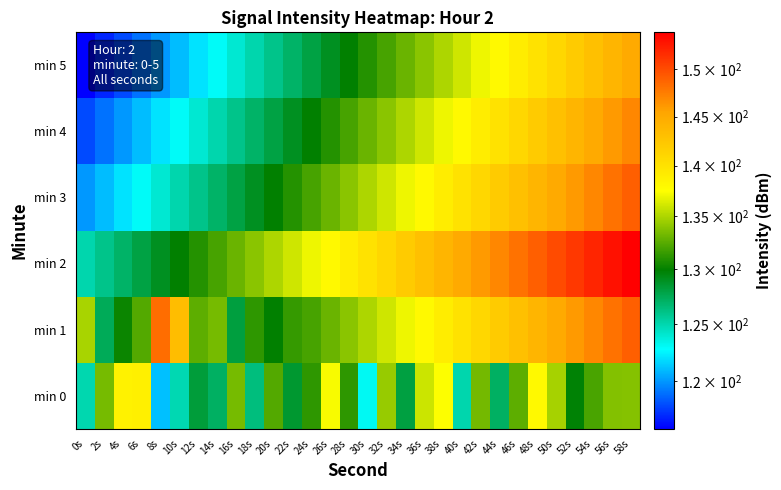

Which series changed the most between 6s and 44s?

min 2